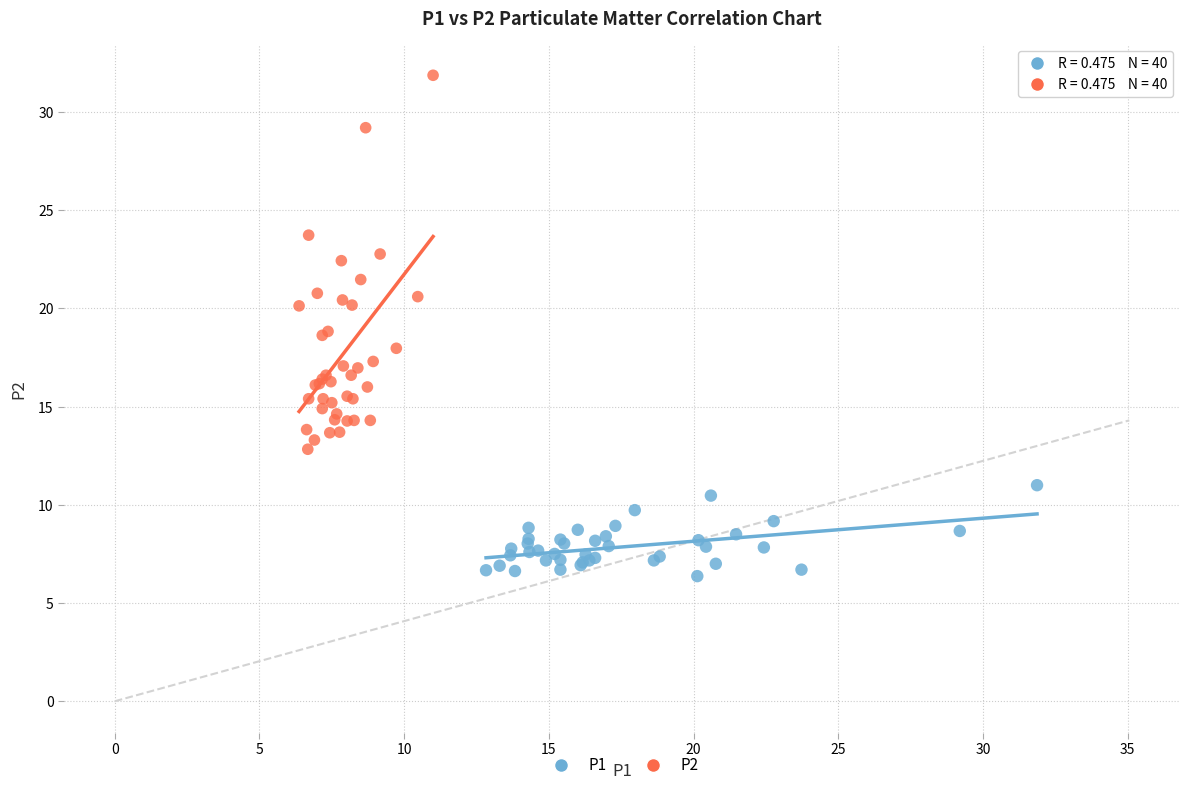

Which series has the largest Y range (max minus min)?

P2